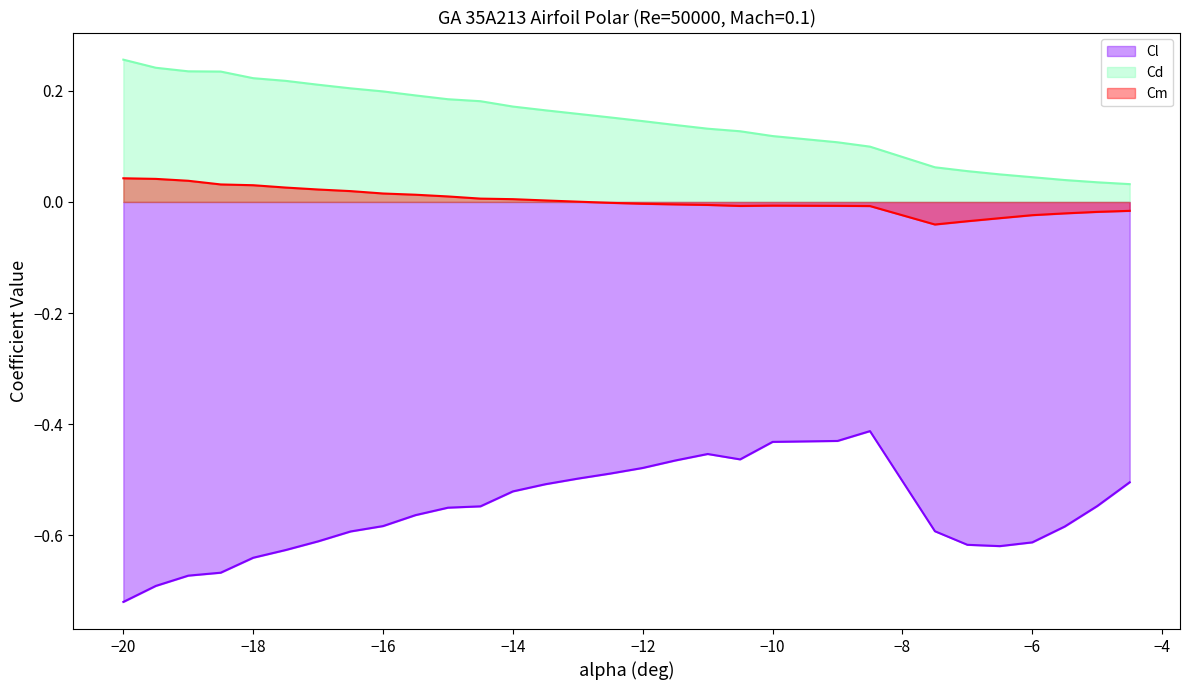

How many interior local peaks does the Cm series have?

1